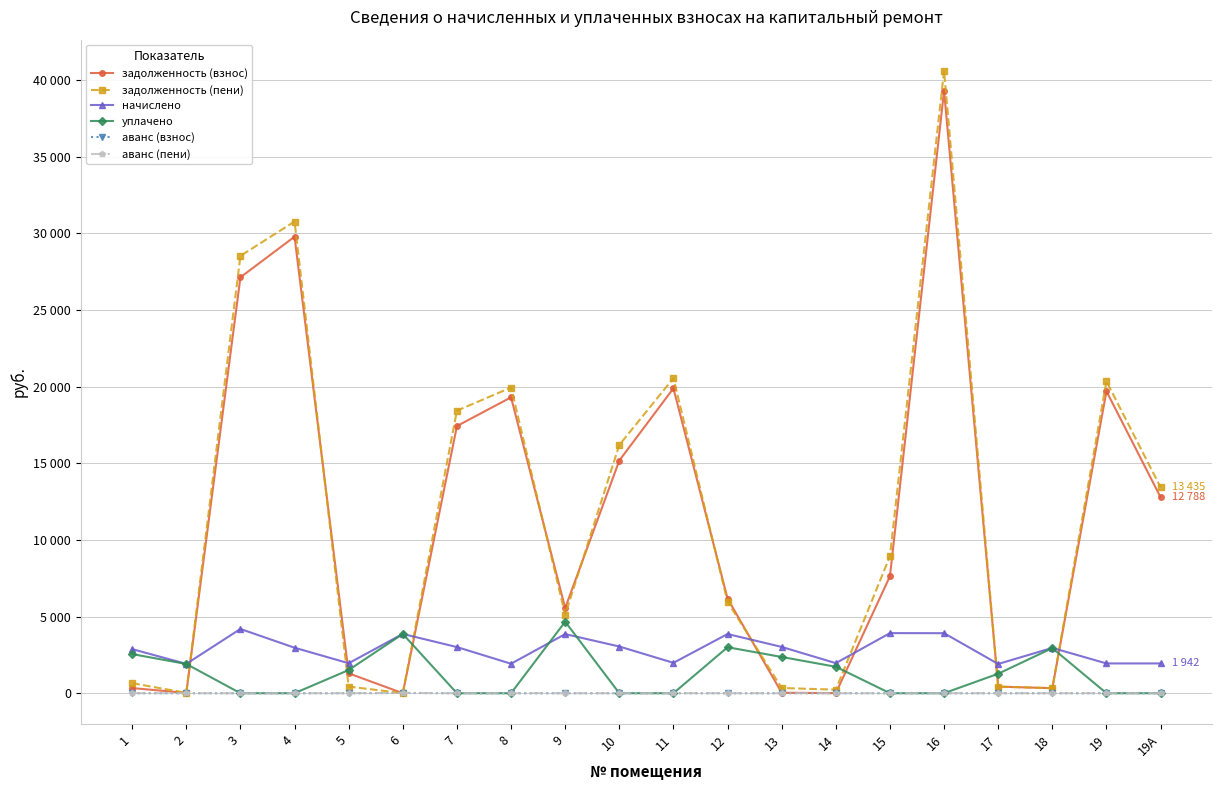

Does the chart have visible grid lines?

Yes